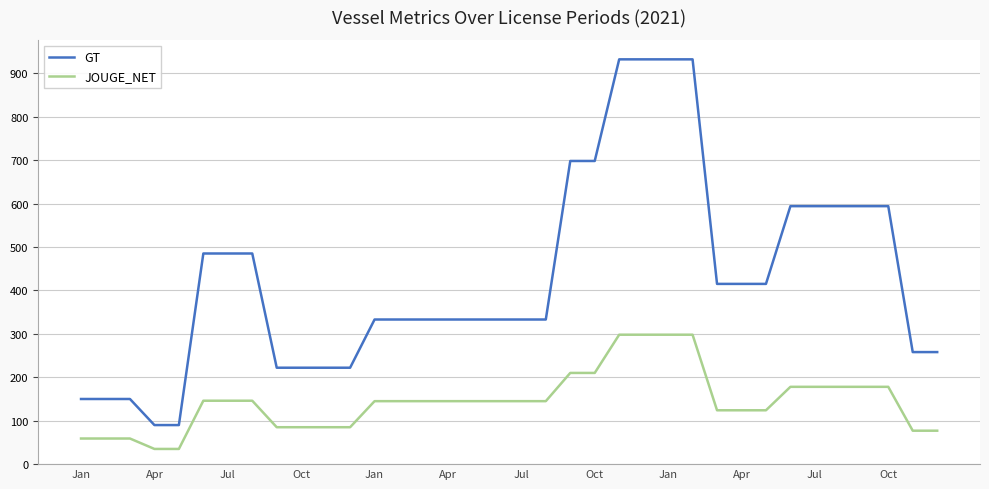

True or false: GT and JOUGE_NET cross at least once.

False